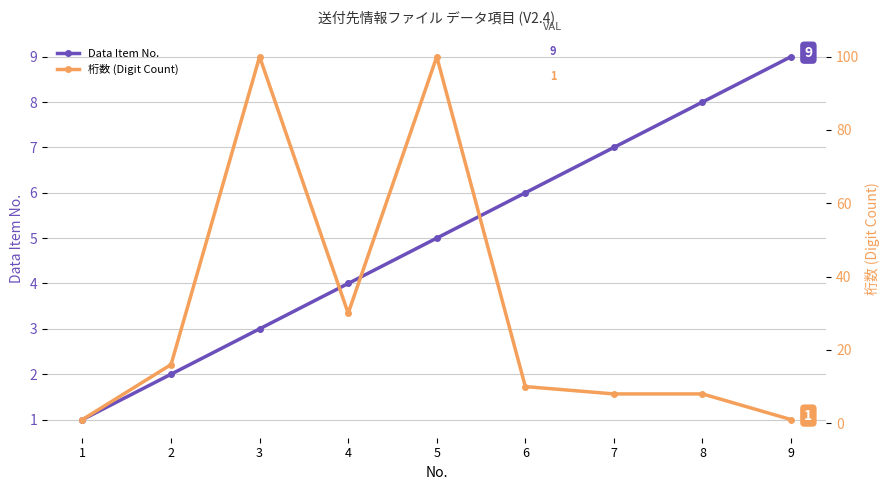

Which series changed the most between 2 and 4?

桁数 (Digit Count)